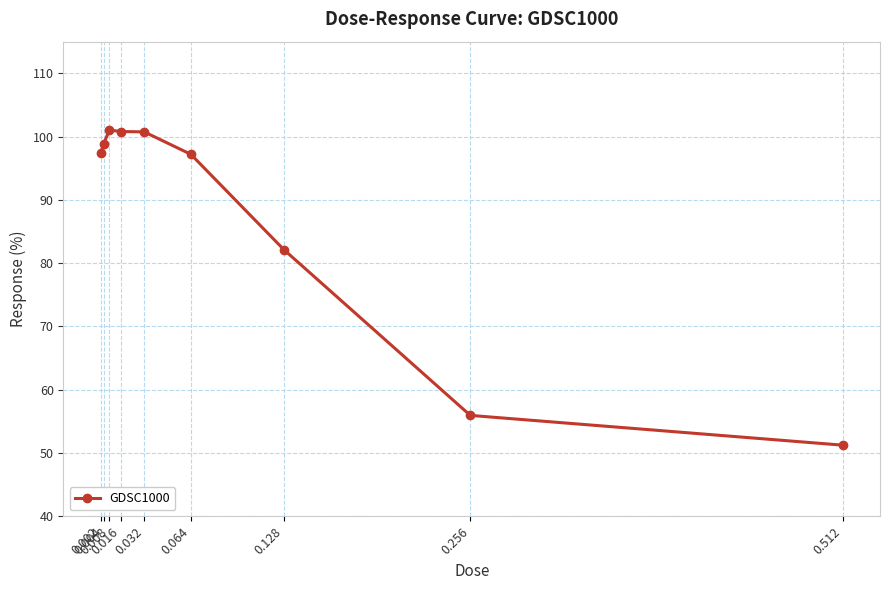

What is the difference between the maximum and minimum values?

49.8